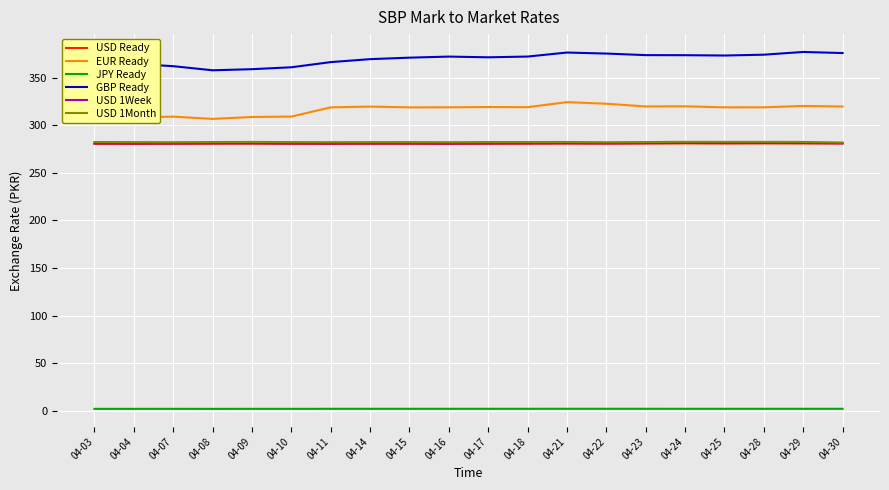

Which series has the largest total across all categories?

GBP Ready